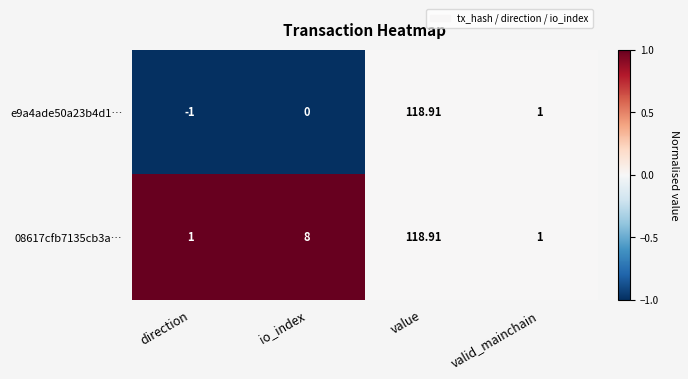

At how many categories does at least one series exceed 0?

4